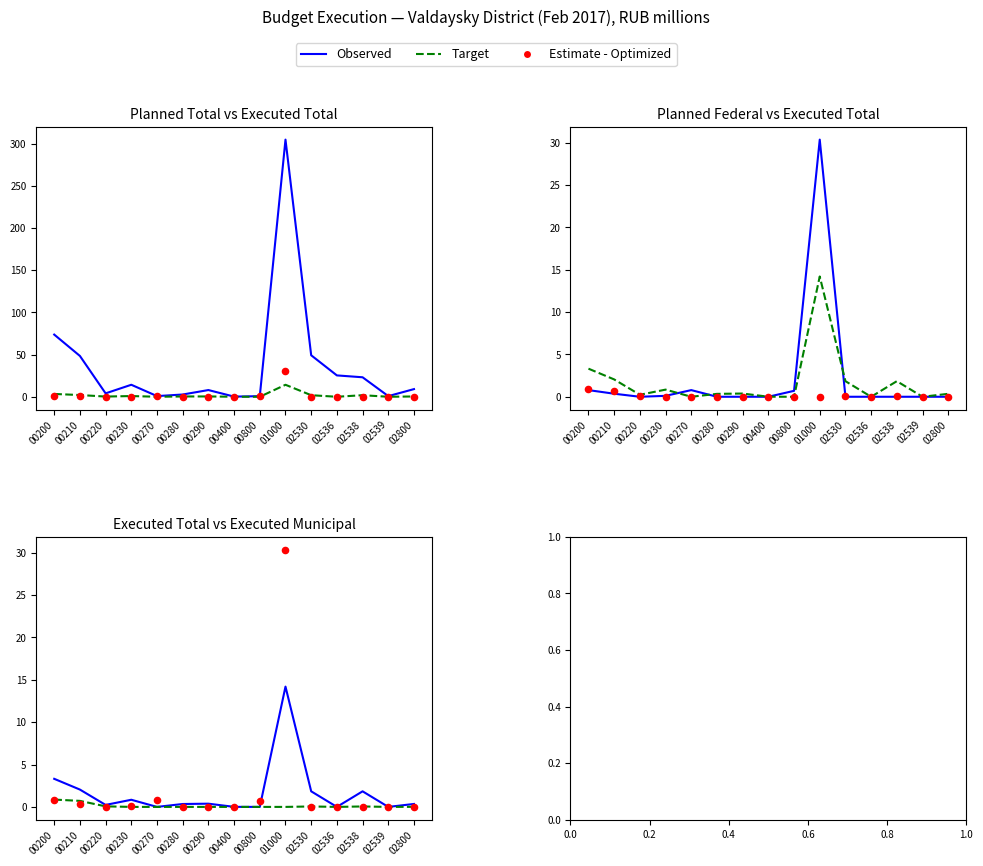

Is the value of Estimate - Optimized at 02536 greater than the value of Target at 00290?

No